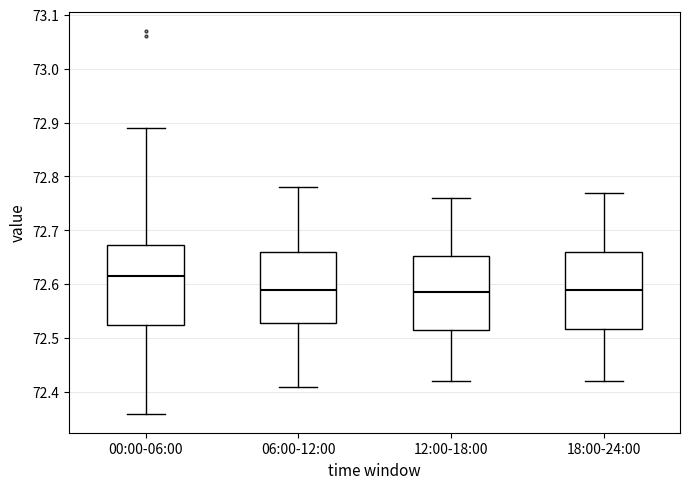

Reading left to right, read every box against the y-axis: the position of its median line, the range the box covers, and the ends of its whiskers. The values are not printed on the chart, so give them approximately, as read against the axis.

00:00-06:00: median 72.62, box 72.53 to 72.67, whiskers 72.36 to 72.89
06:00-12:00: median 72.59, box 72.53 to 72.66, whiskers 72.41 to 72.78
12:00-18:00: median 72.59, box 72.52 to 72.65, whiskers 72.42 to 72.76
18:00-24:00: median 72.59, box 72.52 to 72.66, whiskers 72.42 to 72.77